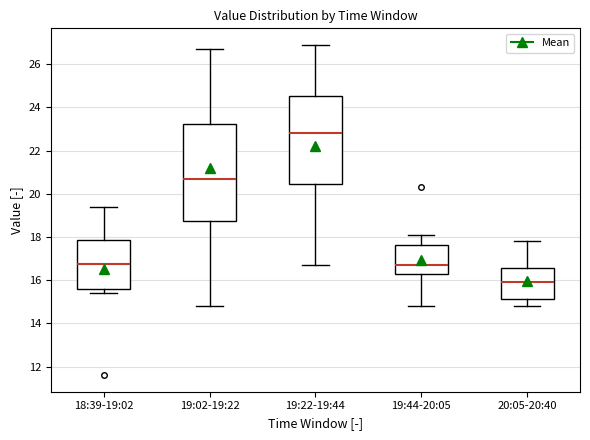

Which box has the highest median line?

19:22-19:44